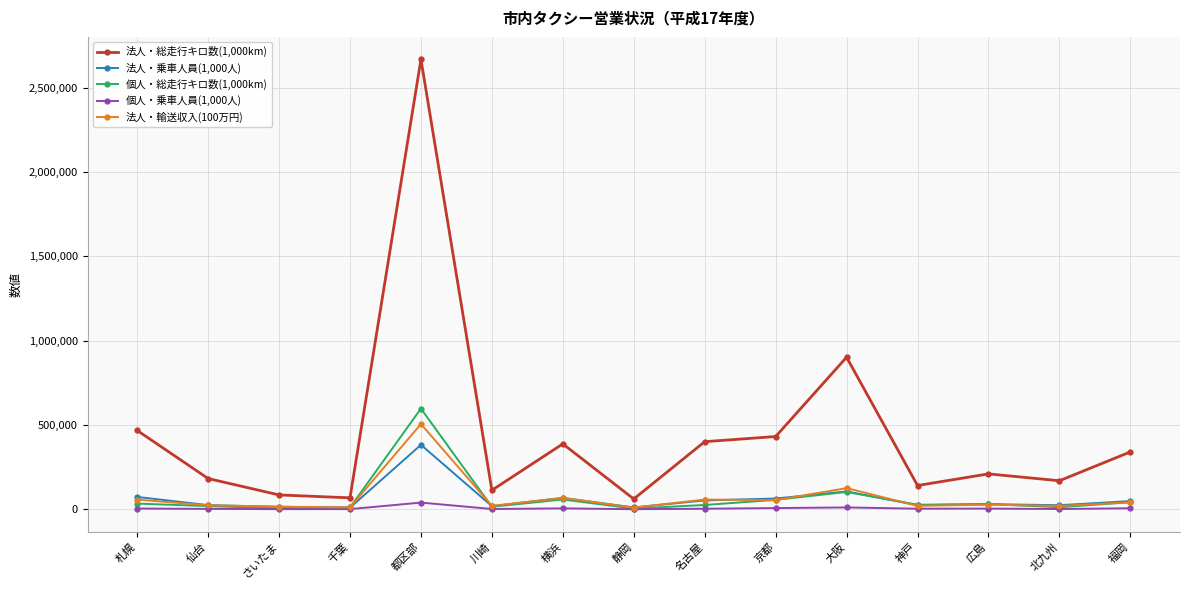

The value of 個人・総走行キロ数(1,000km) at 名古屋 is 25565. True or false?

True